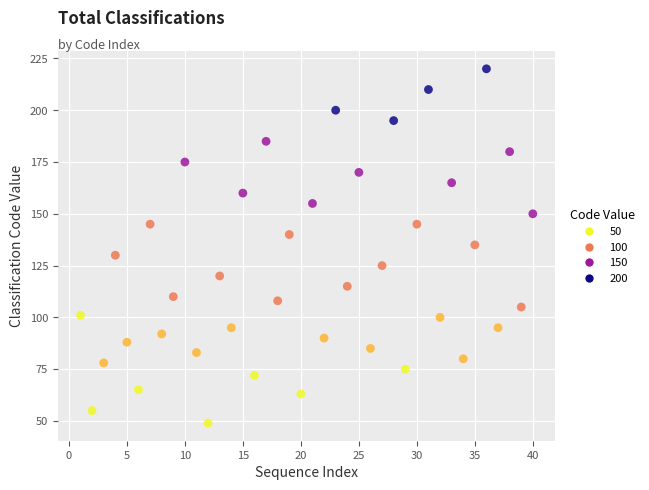

What is the range of X values (max minus min)?

39